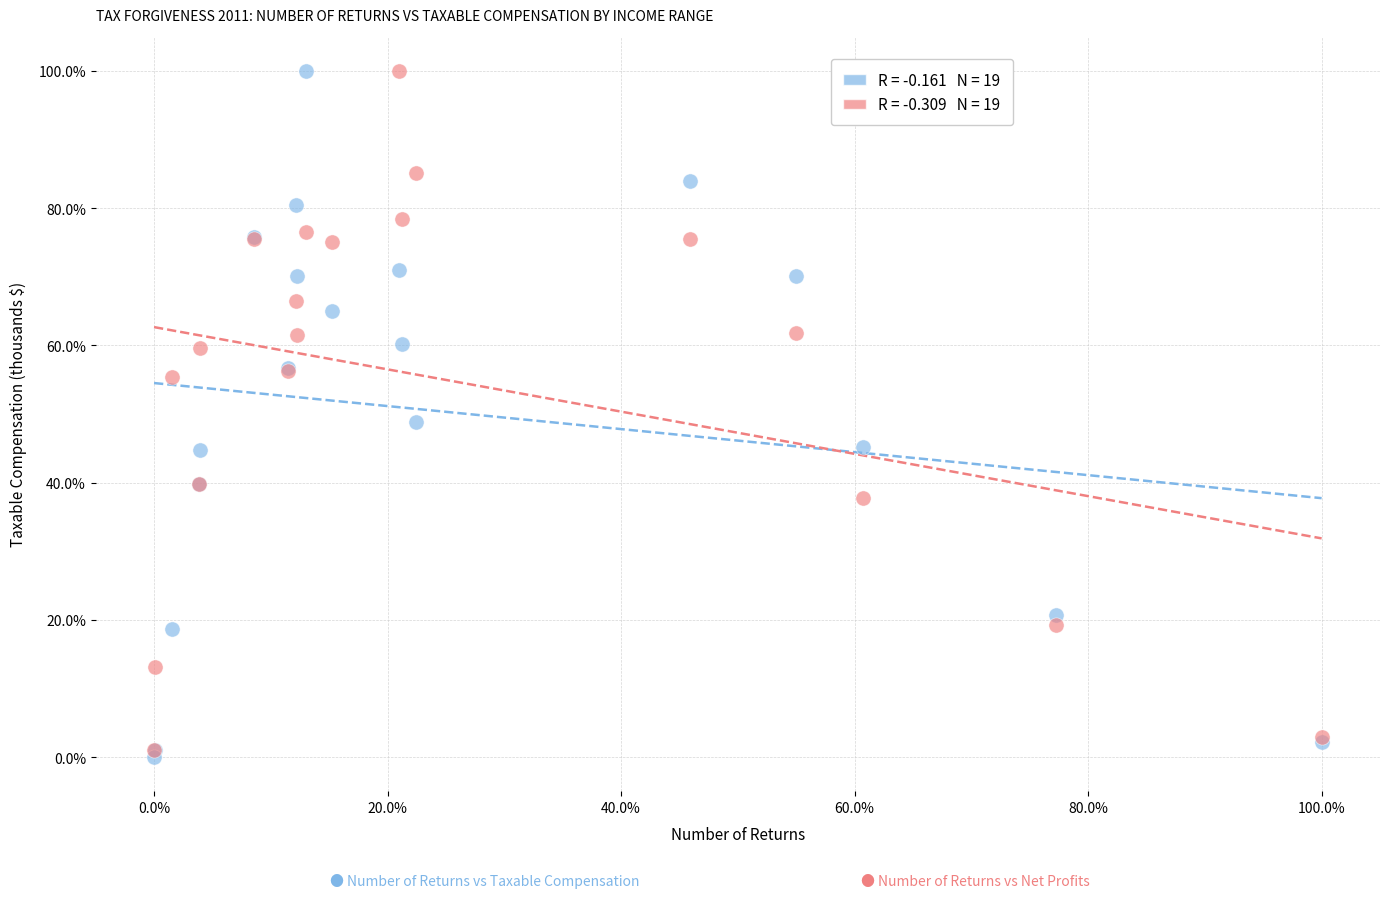

Across all series, what Y value is closest to 50?

48.8